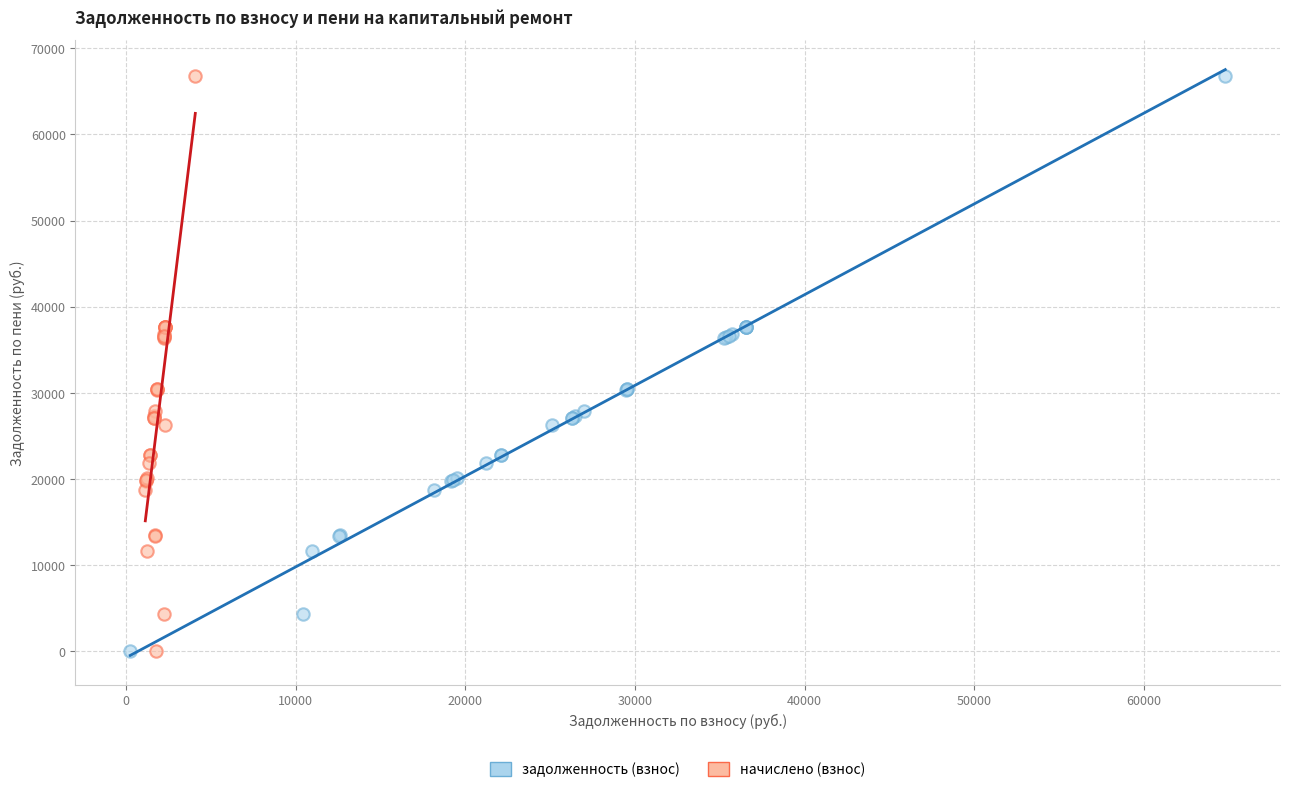

What are all the series names shown in the legend?

задолженность (взнос), начислено (взнос)